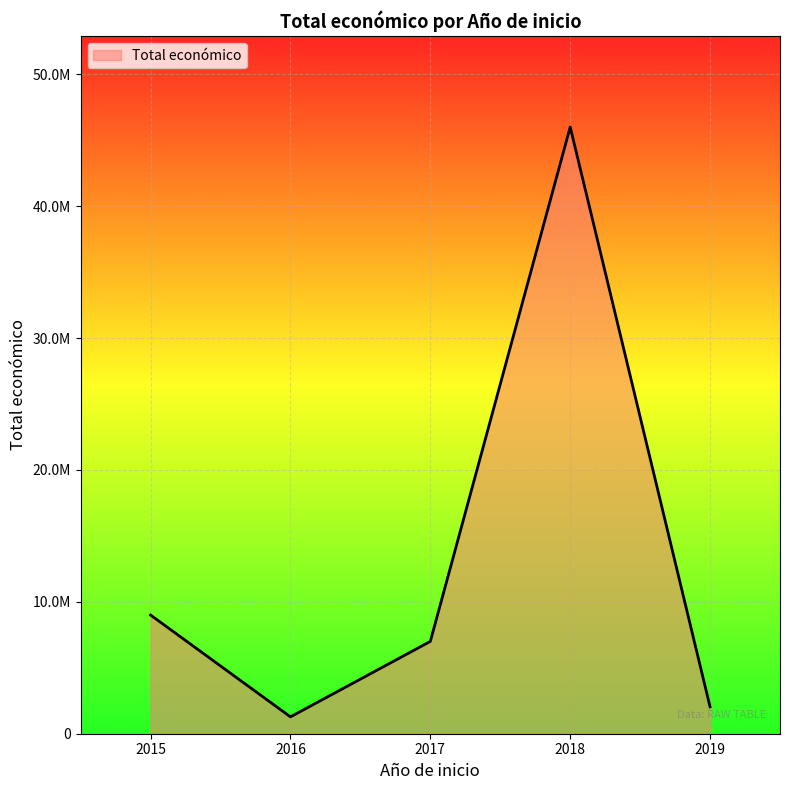

Is this an area chart (filled region under the line)?

Yes